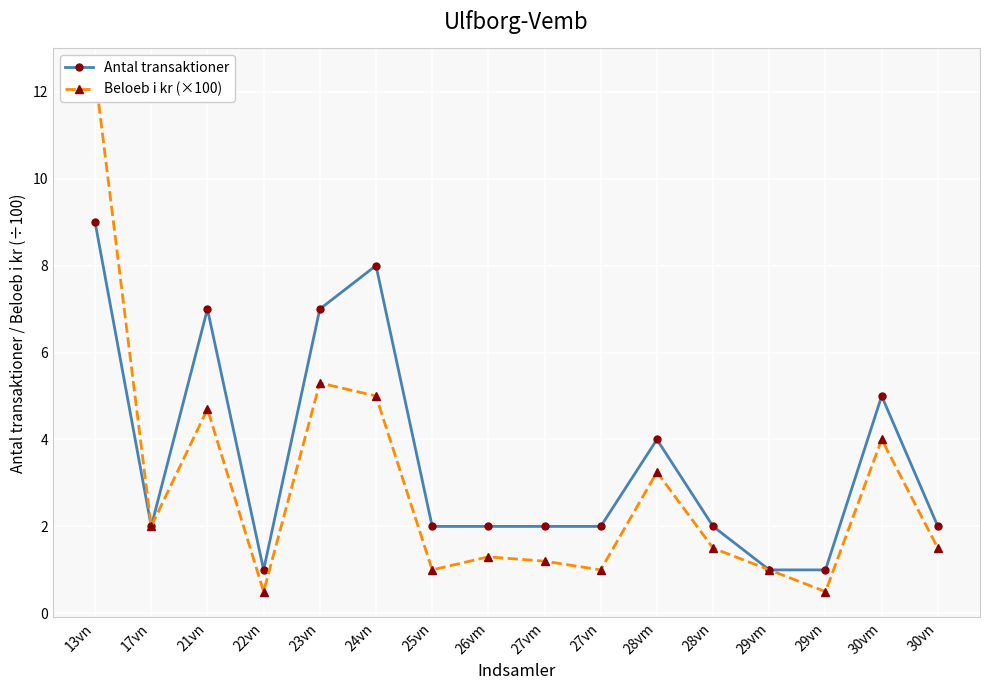

Which series changed the most between 25vn and 28vn?

Beloeb i kr (×100)